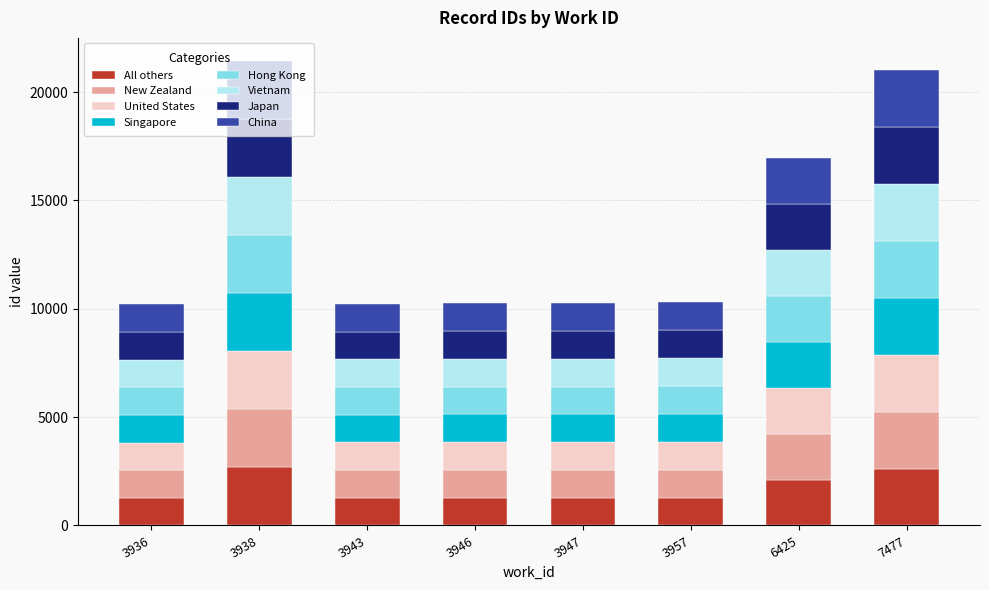

What is the total value across all series at 7477?

21025.0